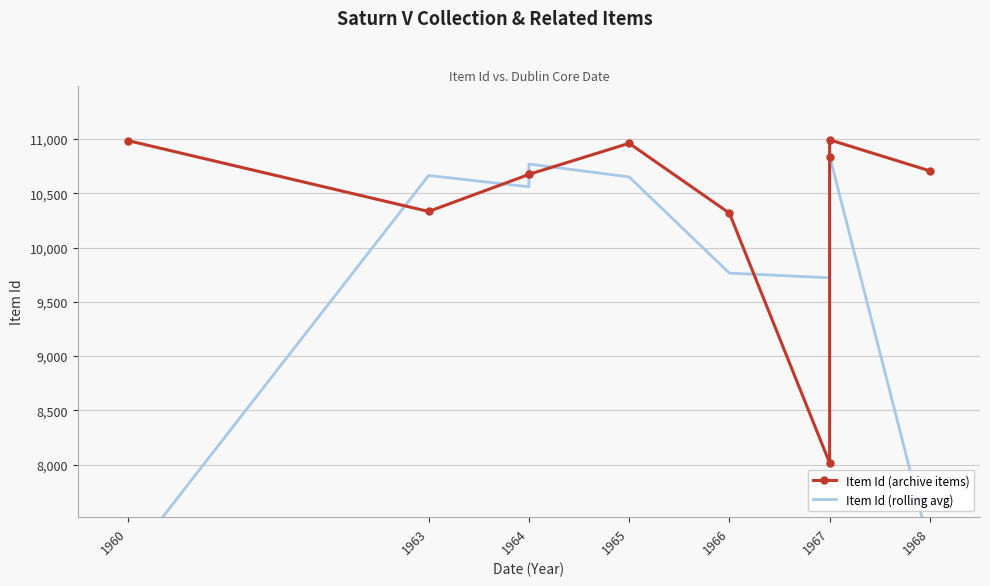

At which category does Item Id (archive items) reach its first local valley?

1963